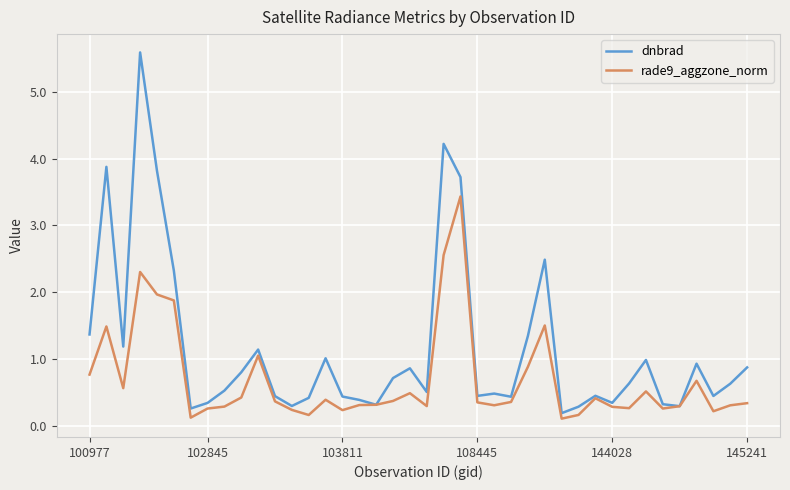

List the series in order of their overall mean, lowest first.

rade9_aggzone_norm, dnbrad